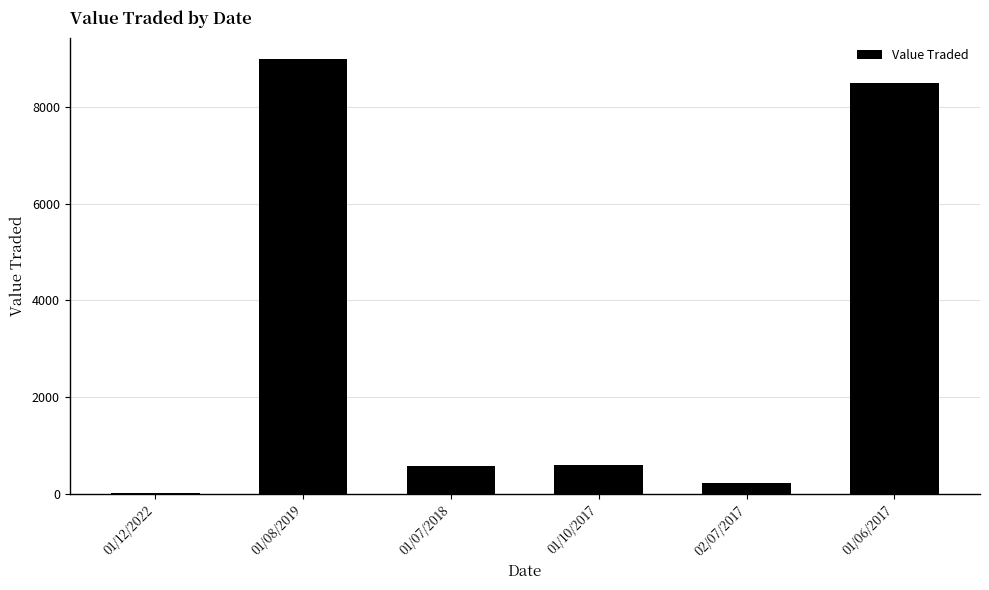

Between 02/07/2017 and 01/10/2017, which is larger?

01/10/2017